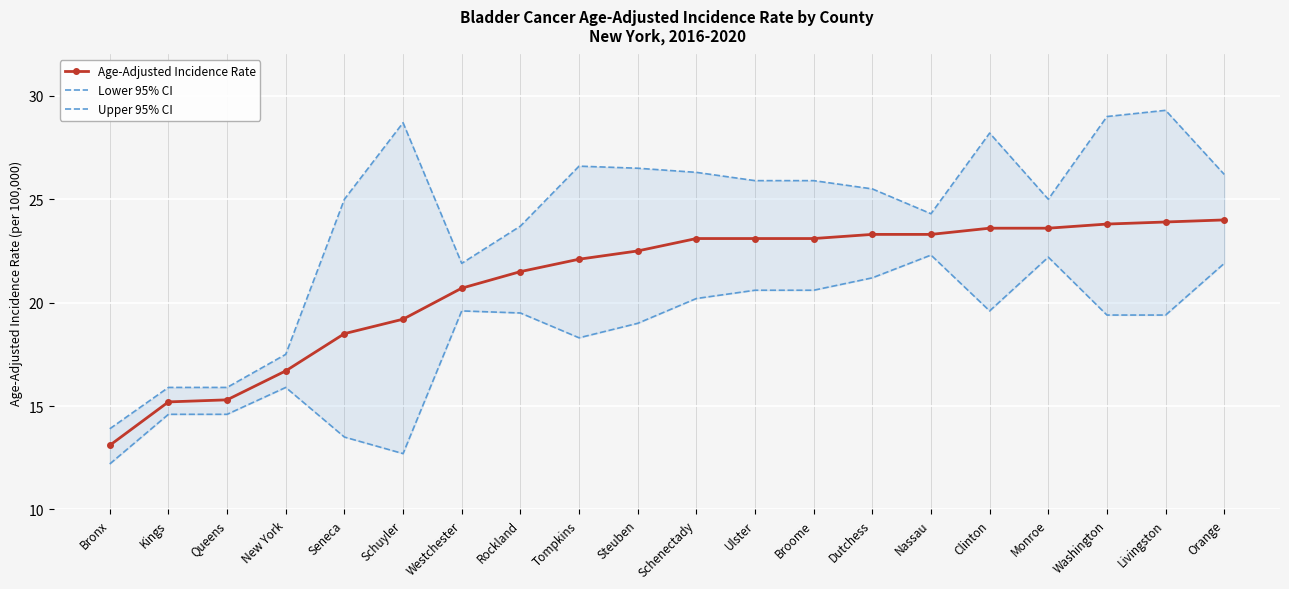

What is the value of the Upper 95% CI point at the 16th from the left?

28.2